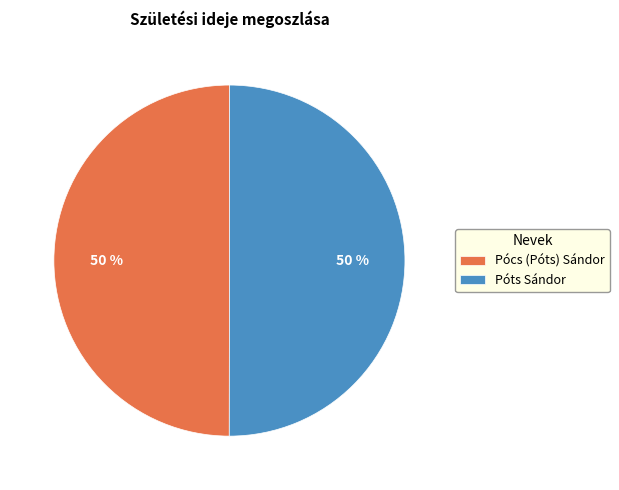

How many segments does this pie chart have?

2